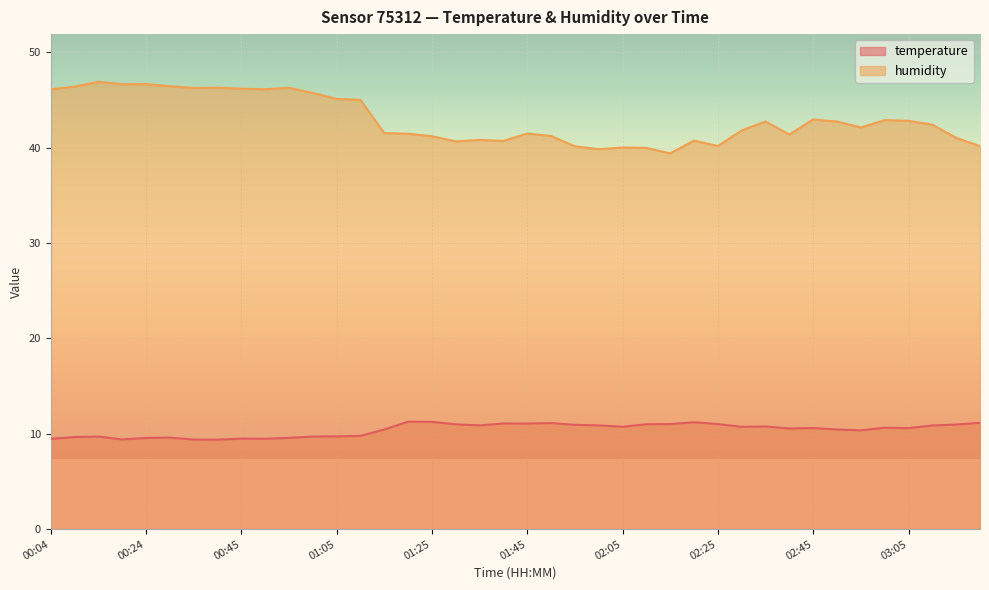

True or false: temperature and humidity intersect in this chart.

False